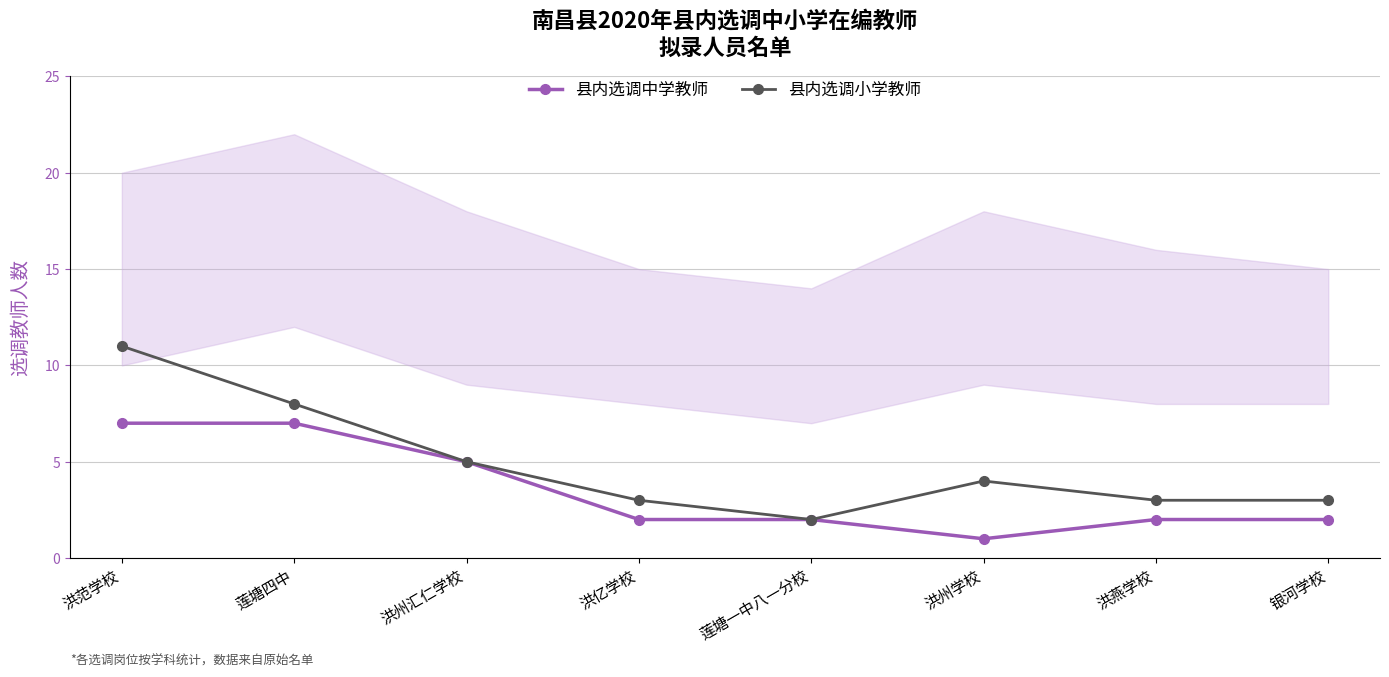

How many lines are shown in the chart?

2